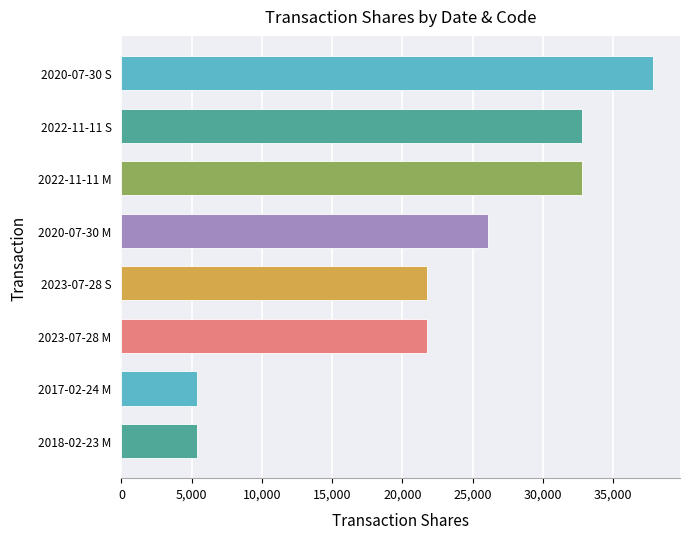

Is it true that the value at 2018-02-23 M is 5390?

True